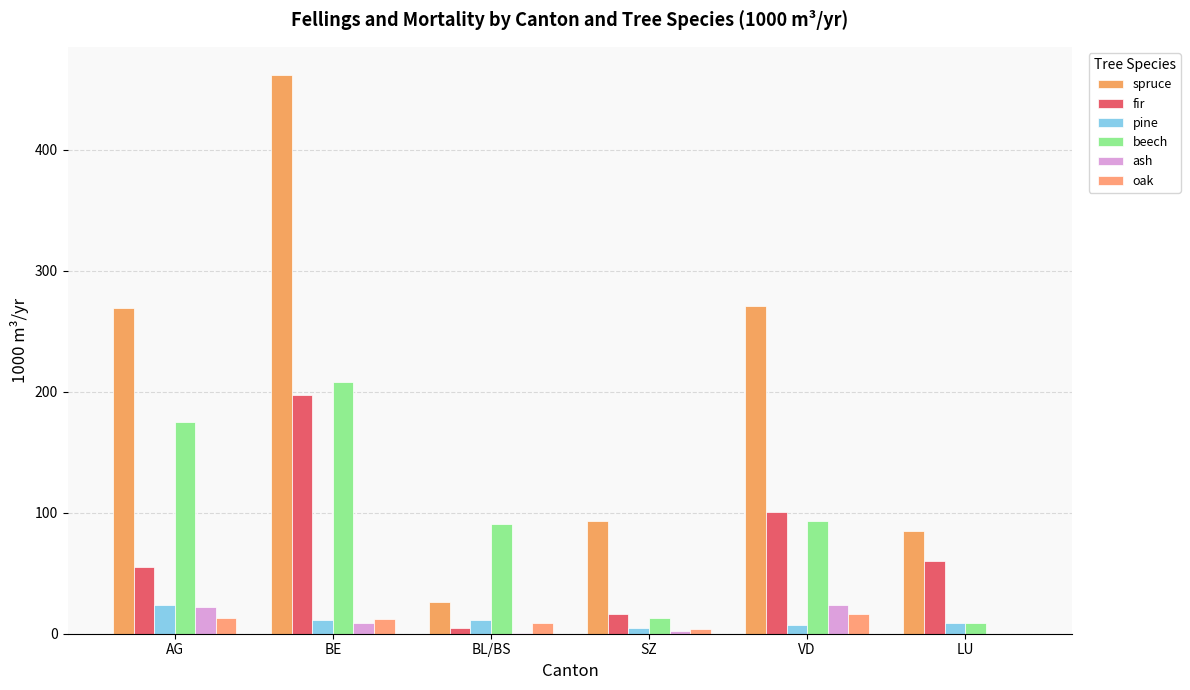

How many distinct data groups are displayed?

6